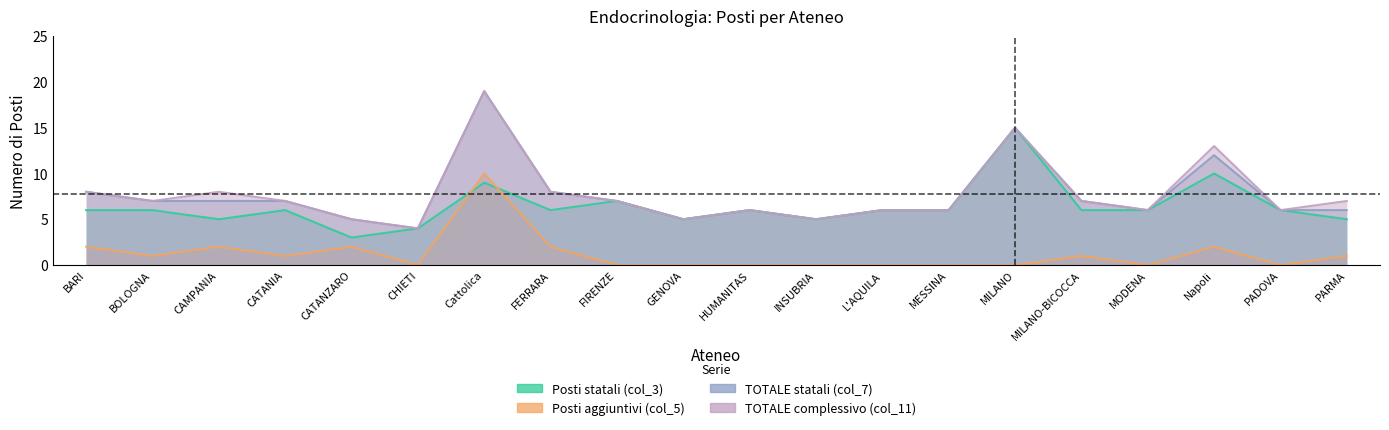

True or false: TOTALE complessivo (col_11) has a value of 7 at PARMA.

True